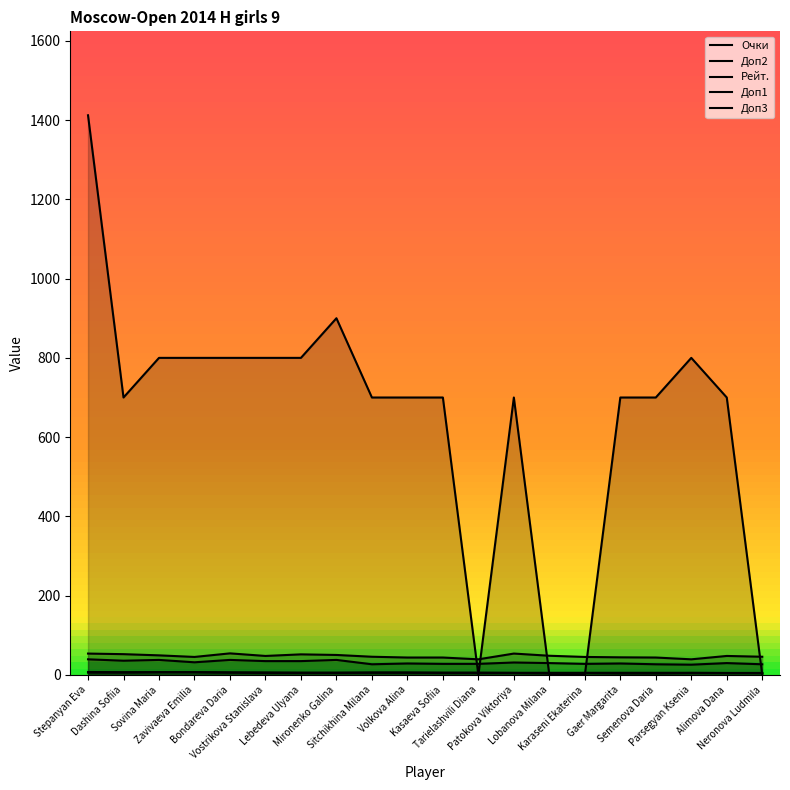

The value of Доп2 at Dashina Sofiia is 6.0. True or false?

True